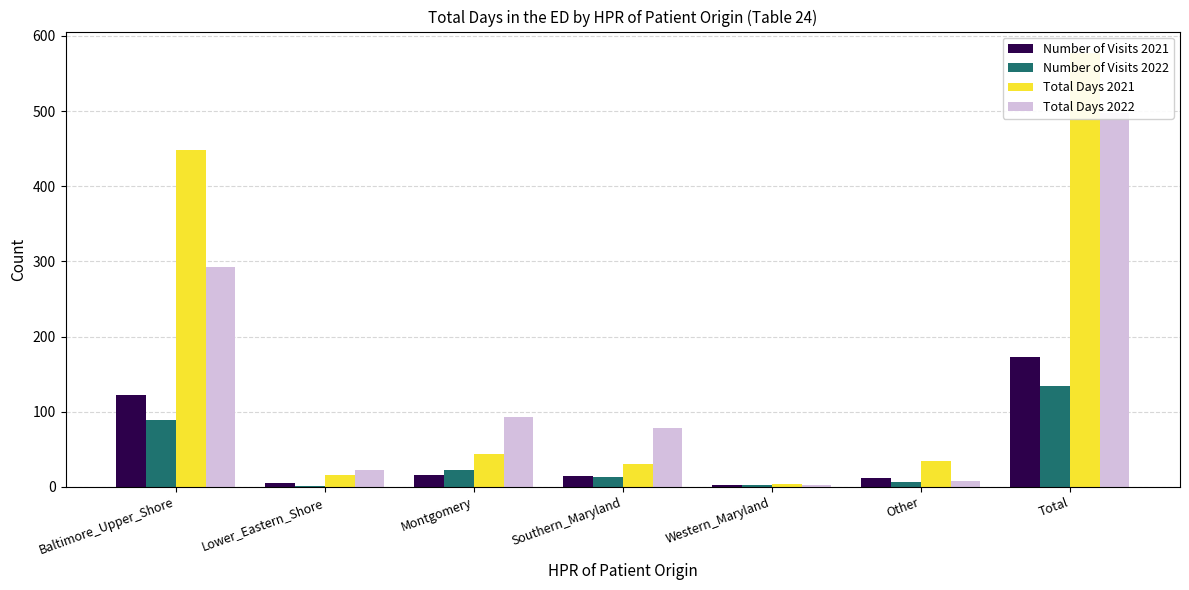

Rank the categories by Number of Visits 2021 value from highest to lowest.

Total, Baltimore_Upper_Shore, Montgomery, Southern_Maryland, Other, Lower_Eastern_Shore, Western_Maryland